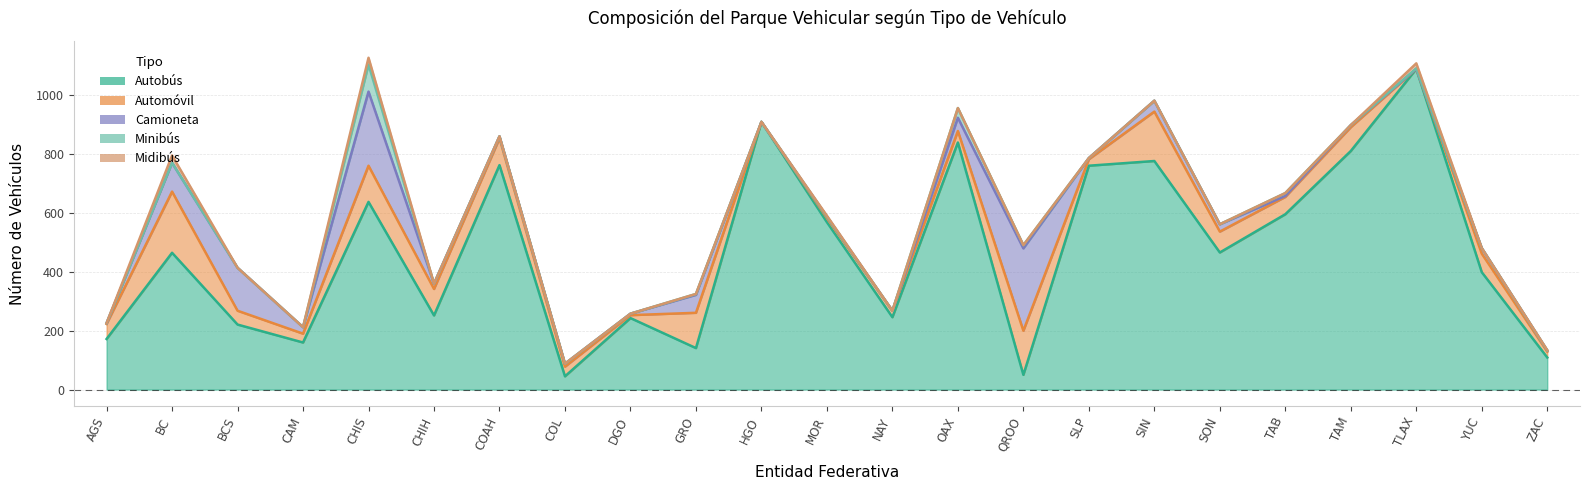

At which category does Automóvil reach its first local valley?

CAM